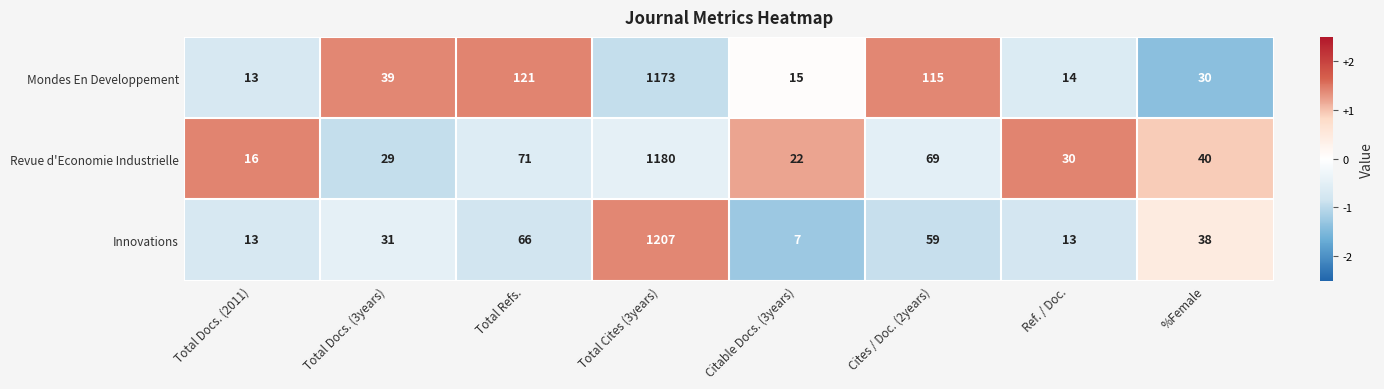

What is the difference between the highest and lowest values at Citable Docs. (3years)?

15